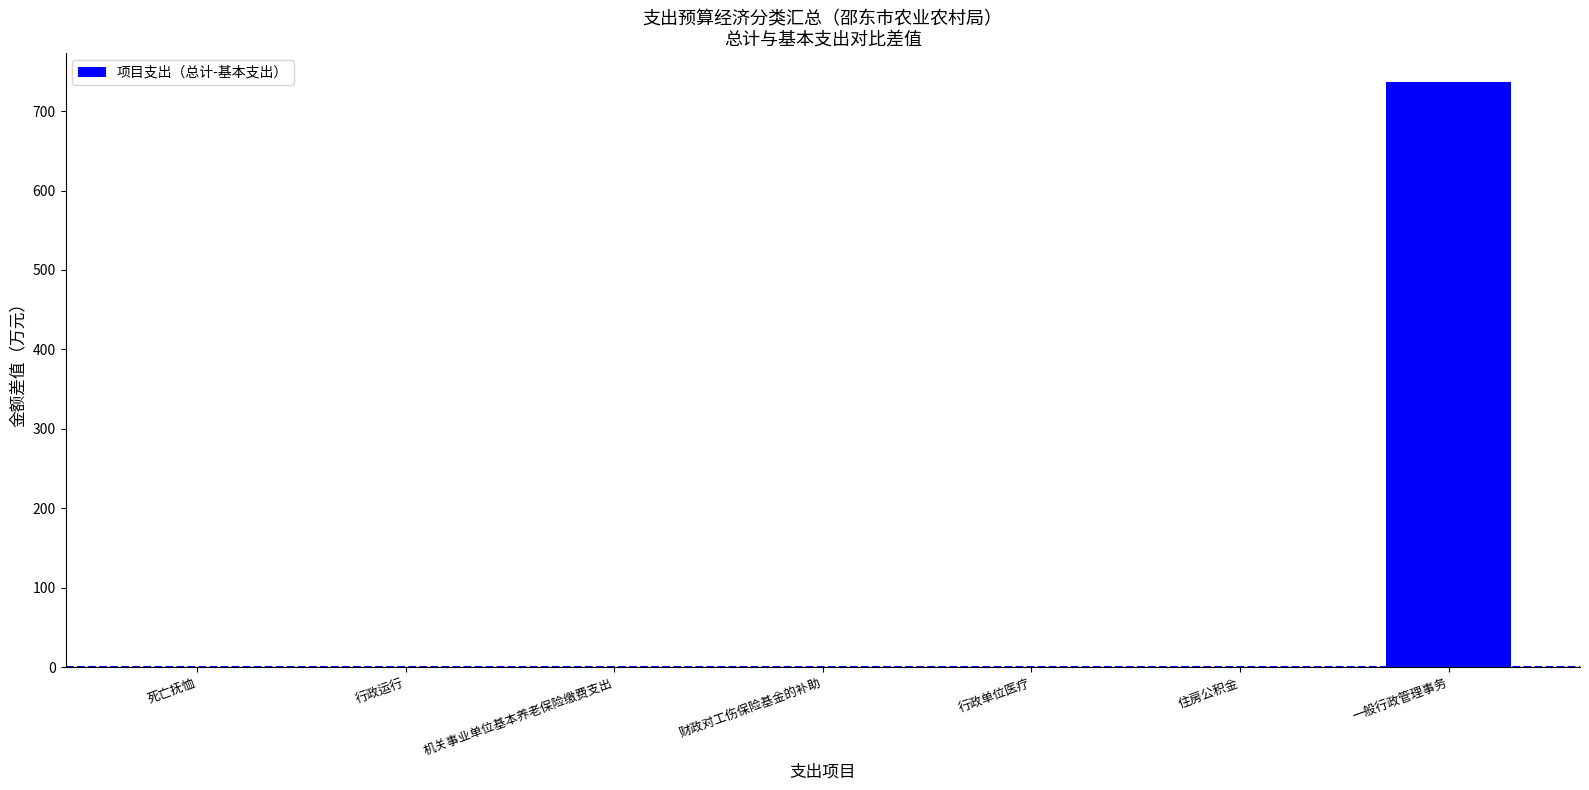

Count the number of categories in the chart.

7